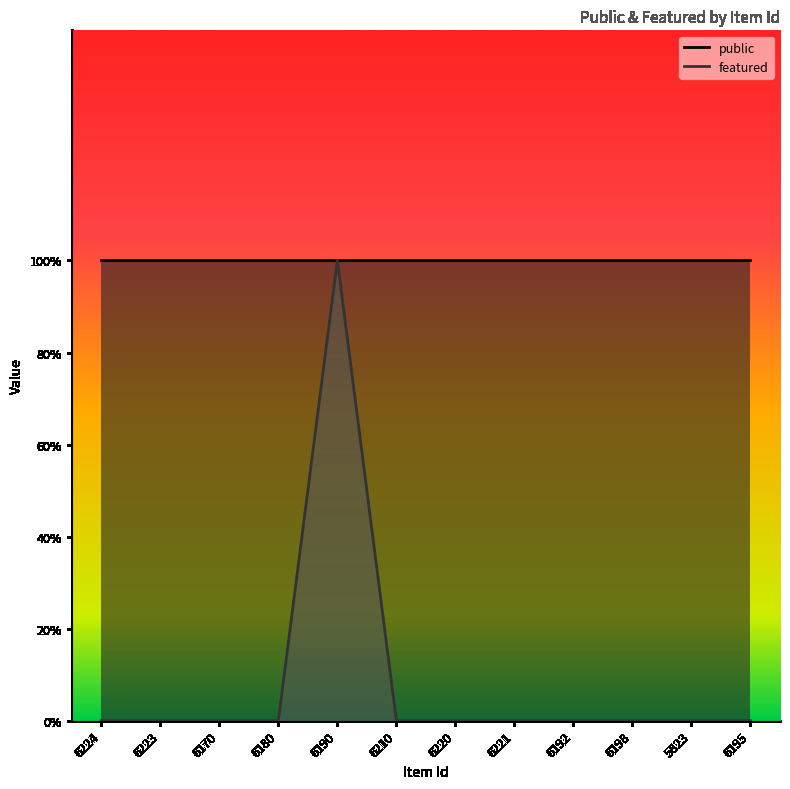

How many interior local peaks (higher than both neighbors) does the data have?

1